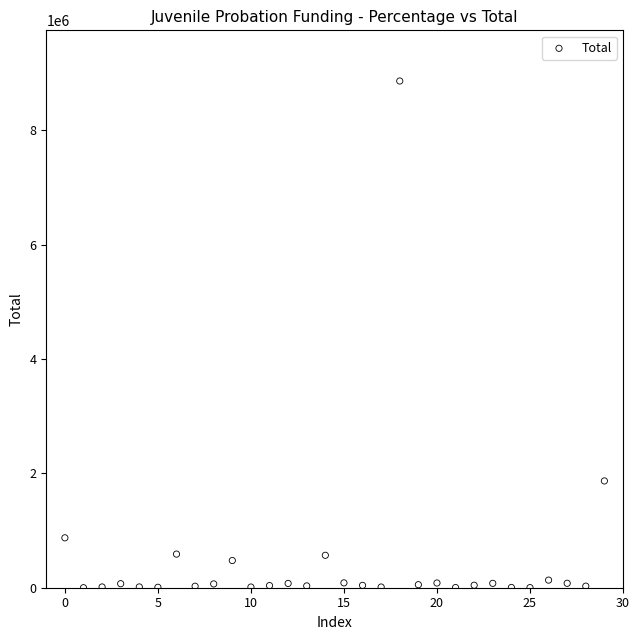

What Y value in the scatter plot is closest to 4431217?

1867670.1